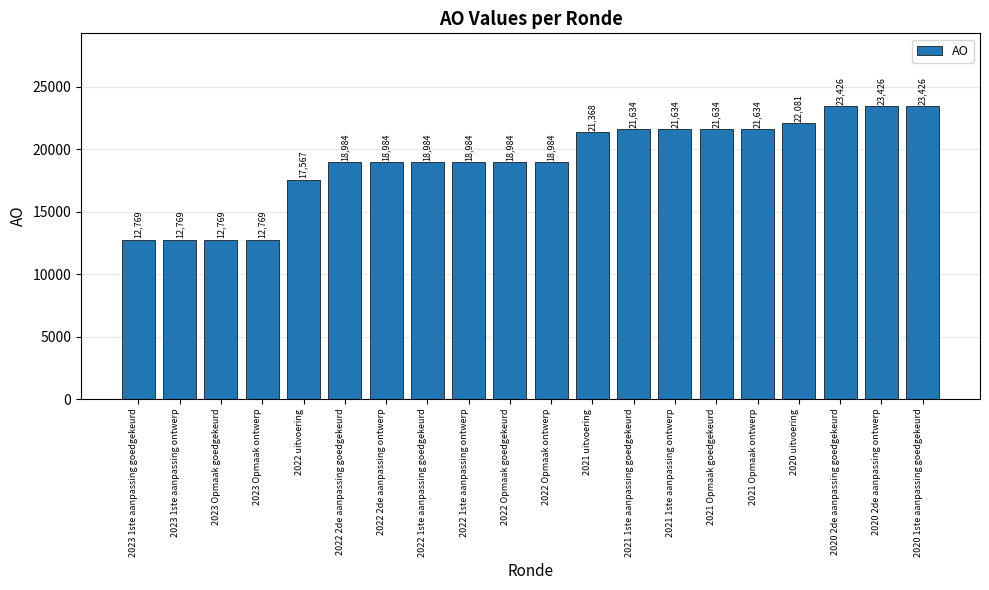

How many values are below 18984?

5